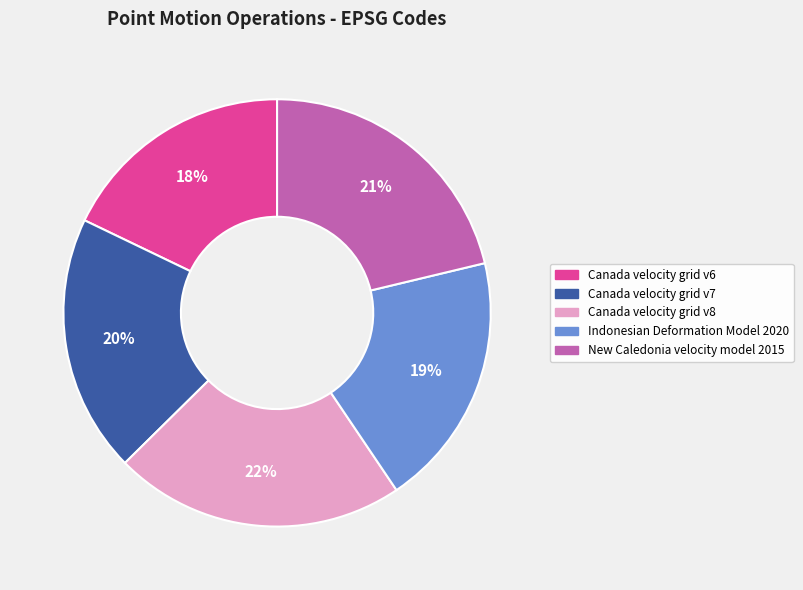

Is there a majority slice in this chart?

No